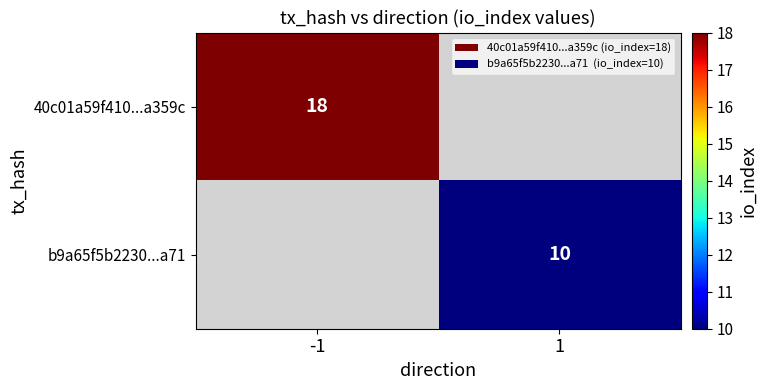

Count the number of data series in this chart.

2